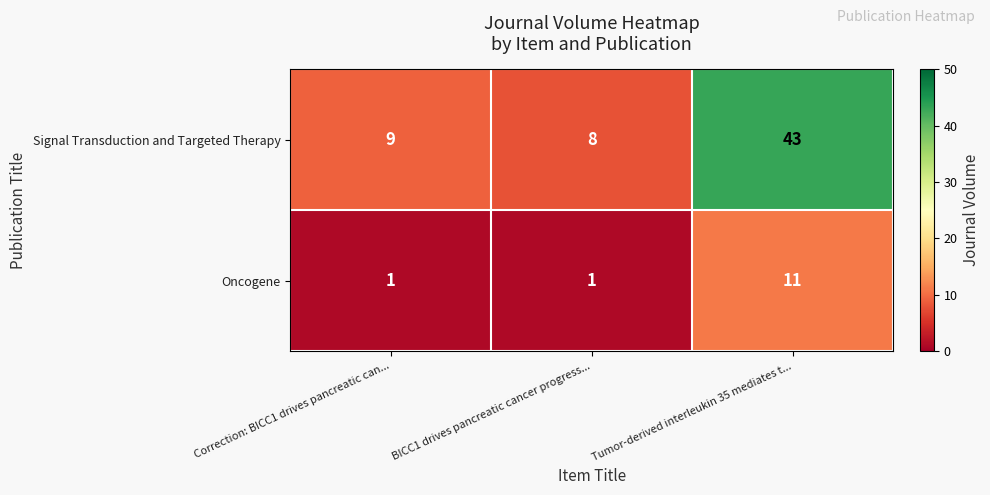

What is the difference between the highest and lowest values at Tumor-derived interleukin 35 mediates t...?

32